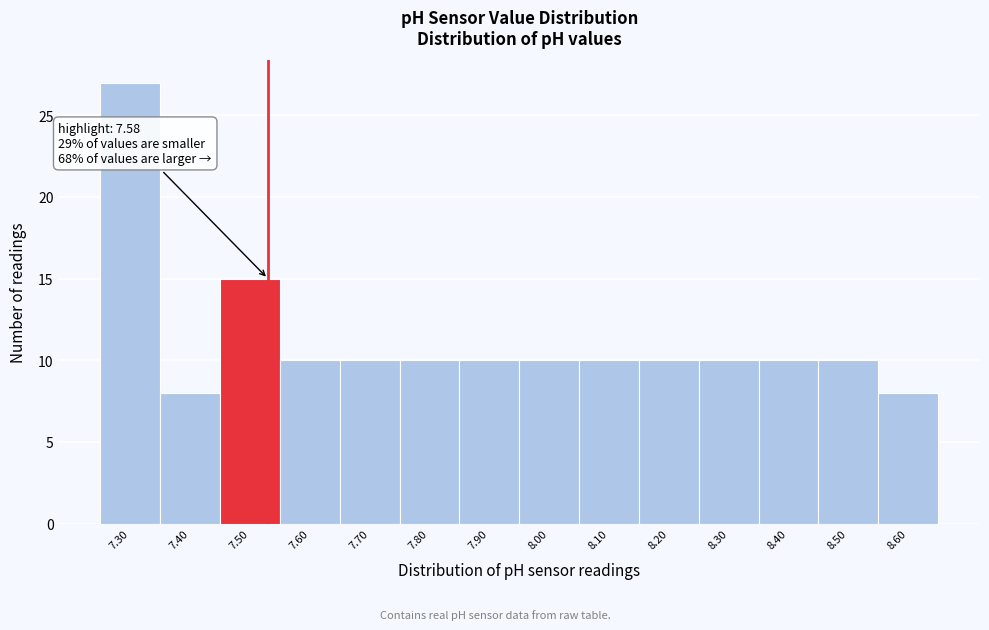

Reading left to right, transcribe all the data shown in this chart.

27	8	15	10	10	10	10	10	10	10	10	10	10	8